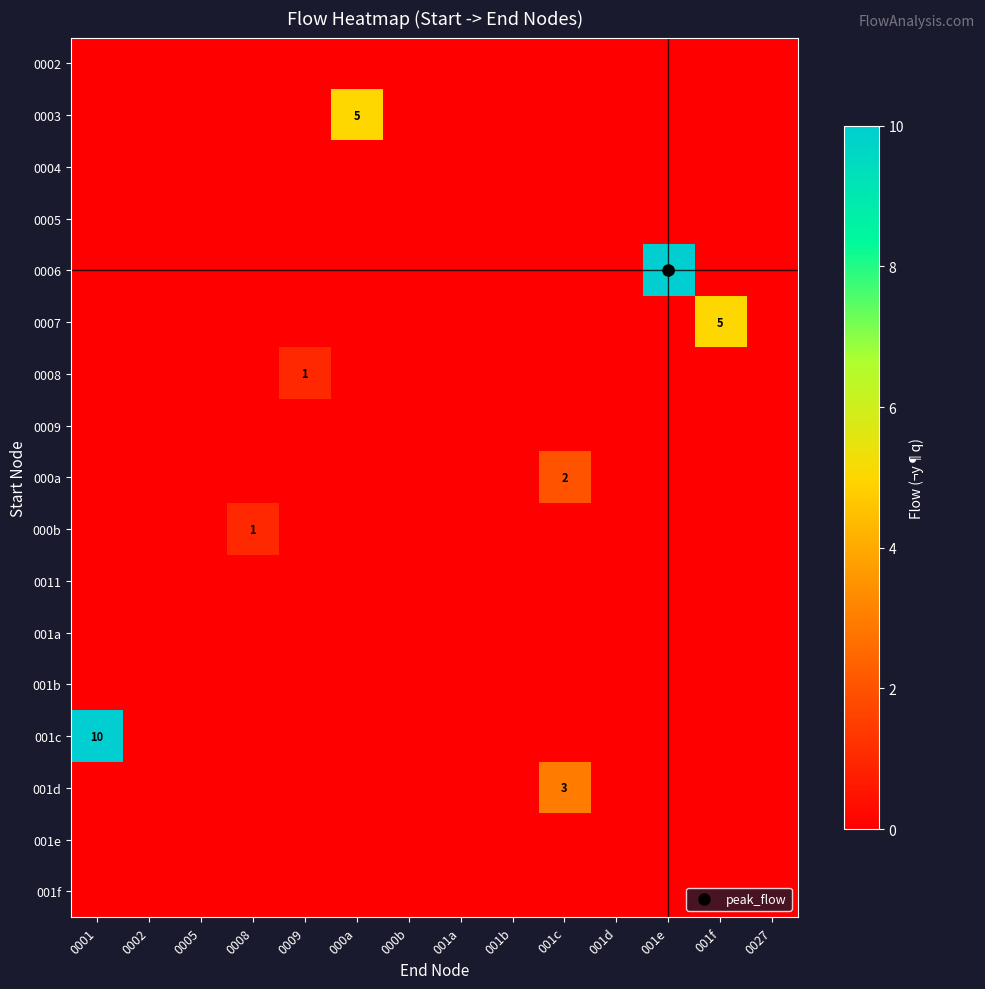

True or false: row_1 has a value of 3 at 0002.

False